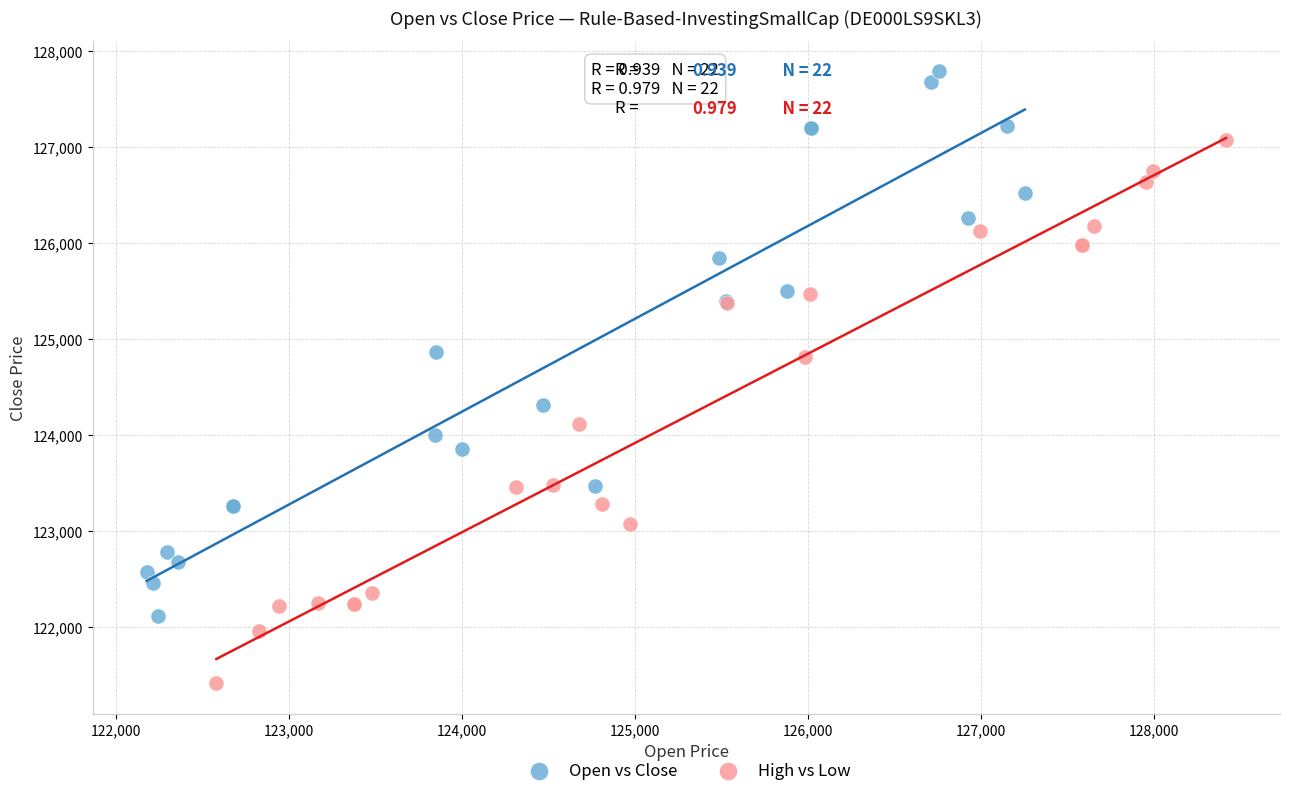

Which series reaches the minimum Y coordinate?

High vs Low